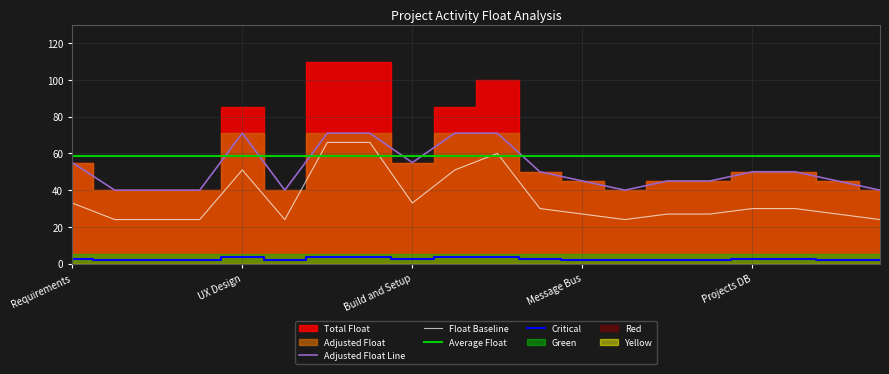

What is the value of the Green point at the 5th from the left?

1